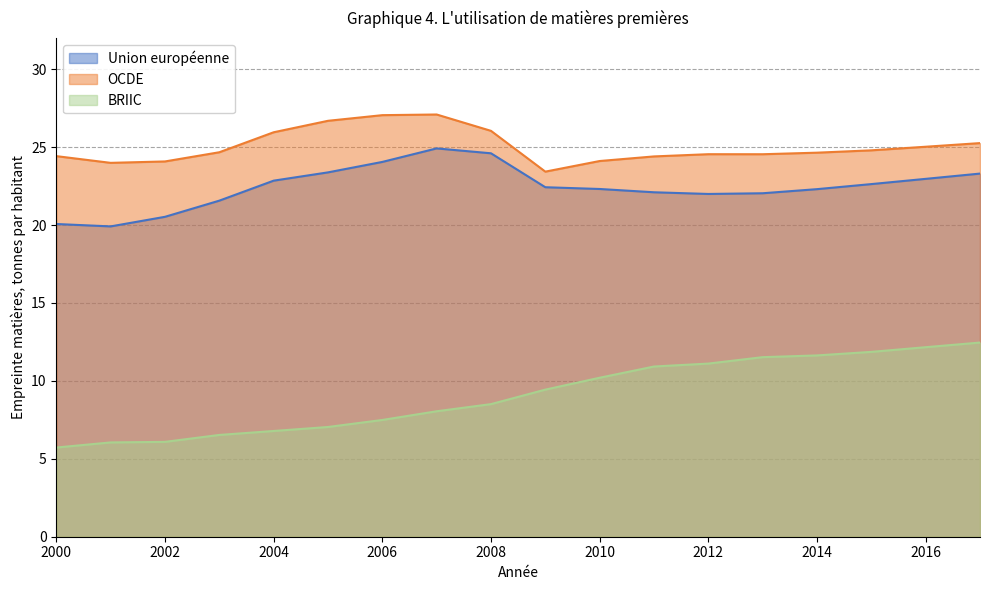

What is the difference between the highest and lowest values at 2000?

18.7